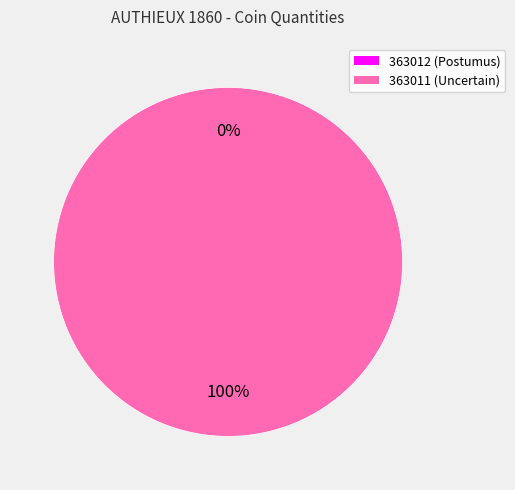

The 363011 slice represents 100% of the pie. True or false?

True